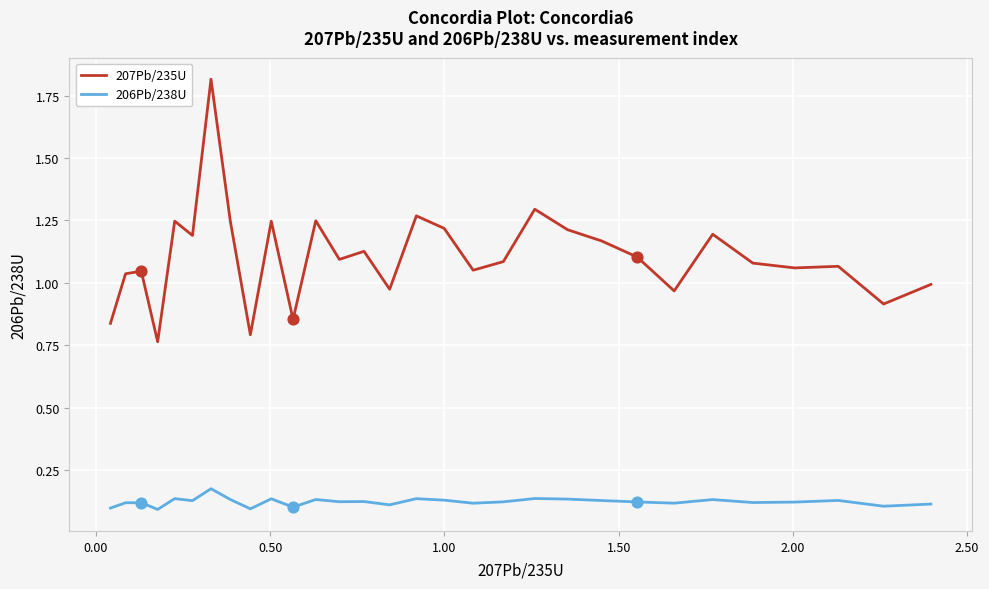

Which series has the largest total across all categories?

207Pb/235U